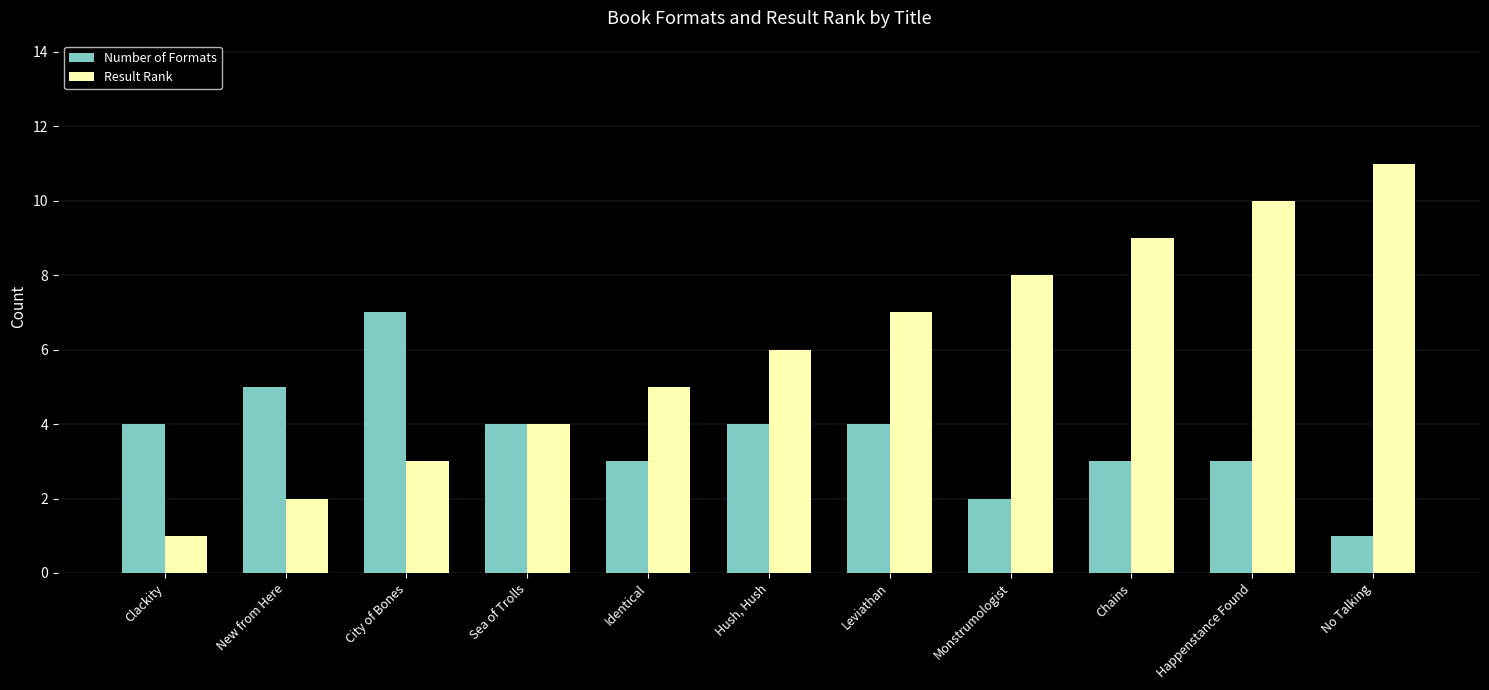

At which label does Result Rank reach its minimum?

Clackity